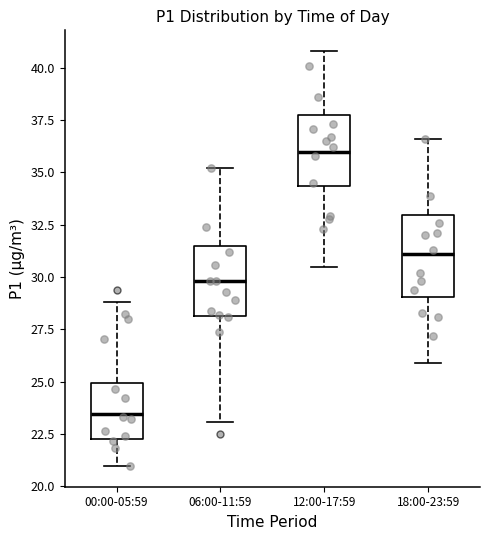

Reading left to right, transcribe this box plot: for each box, give where its median line is, the range the box spans, and where its two whiskers end, as read against the y-axis. The values are not printed on the chart, so give them approximately, as read against the axis.

00:00-05:59: median 23.5, box 22.5 to 25.0, whiskers 21.0 to 29.0
06:00-11:59: median 30.0, box 28.0 to 31.5, whiskers 23.0 to 35.0
12:00-17:59: median 36.0, box 34.5 to 38.0, whiskers 30.5 to 41.0
18:00-23:59: median 31.0, box 29.0 to 33.0, whiskers 26.0 to 36.5